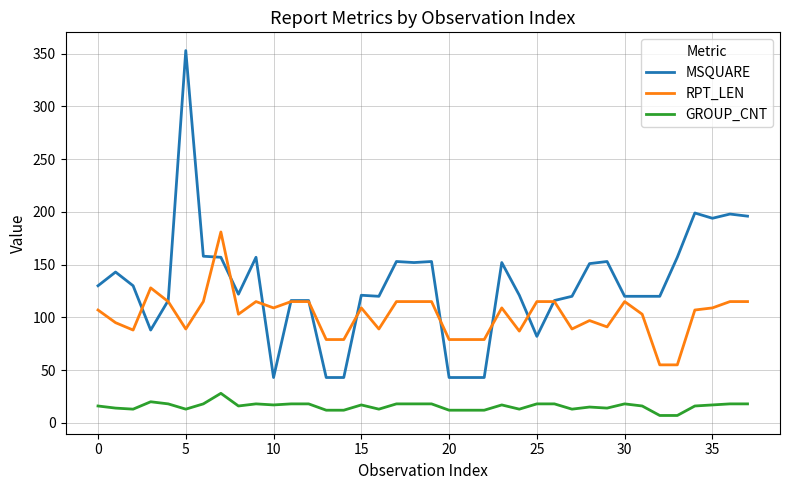

Which series has the largest range (max minus min)?

MSQUARE